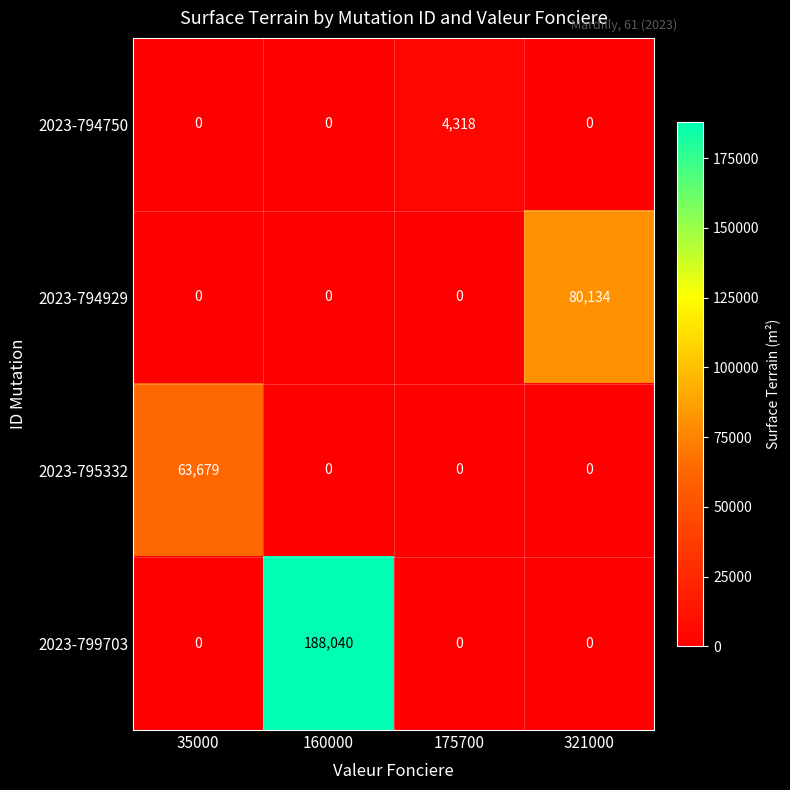

What is the sum of the 2023-795332 values at 35000 and 160000?

63679